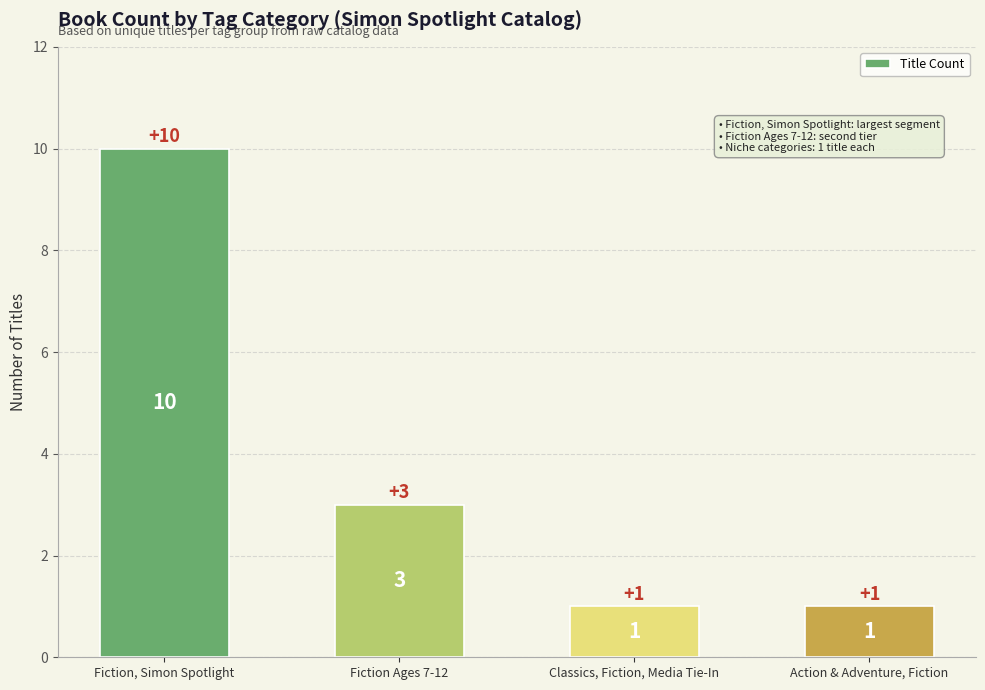

The chart shows a value of 10 at Fiction, Simon Spotlight. True or false?

True